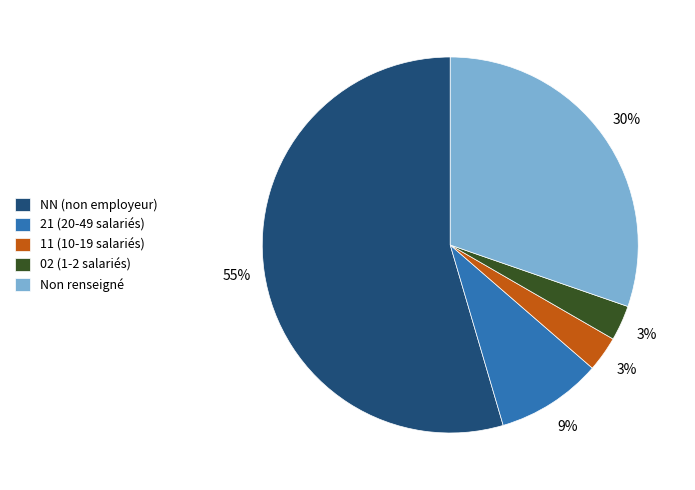

Between 02 (1-2 salariés) and 21 (20-49 salariés), which is larger?

21 (20-49 salariés)